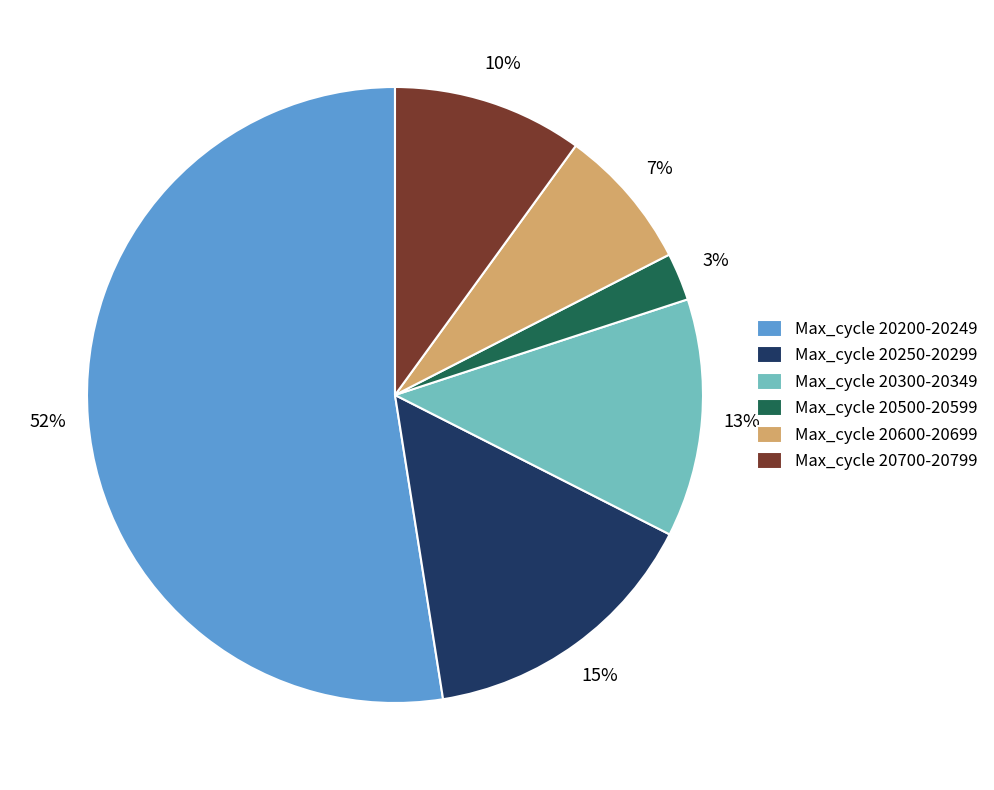

To the nearest percent, what is the difference between the Max_cycle 20700-20799 and Max_cycle 20500-20599 slice percentages?

7%